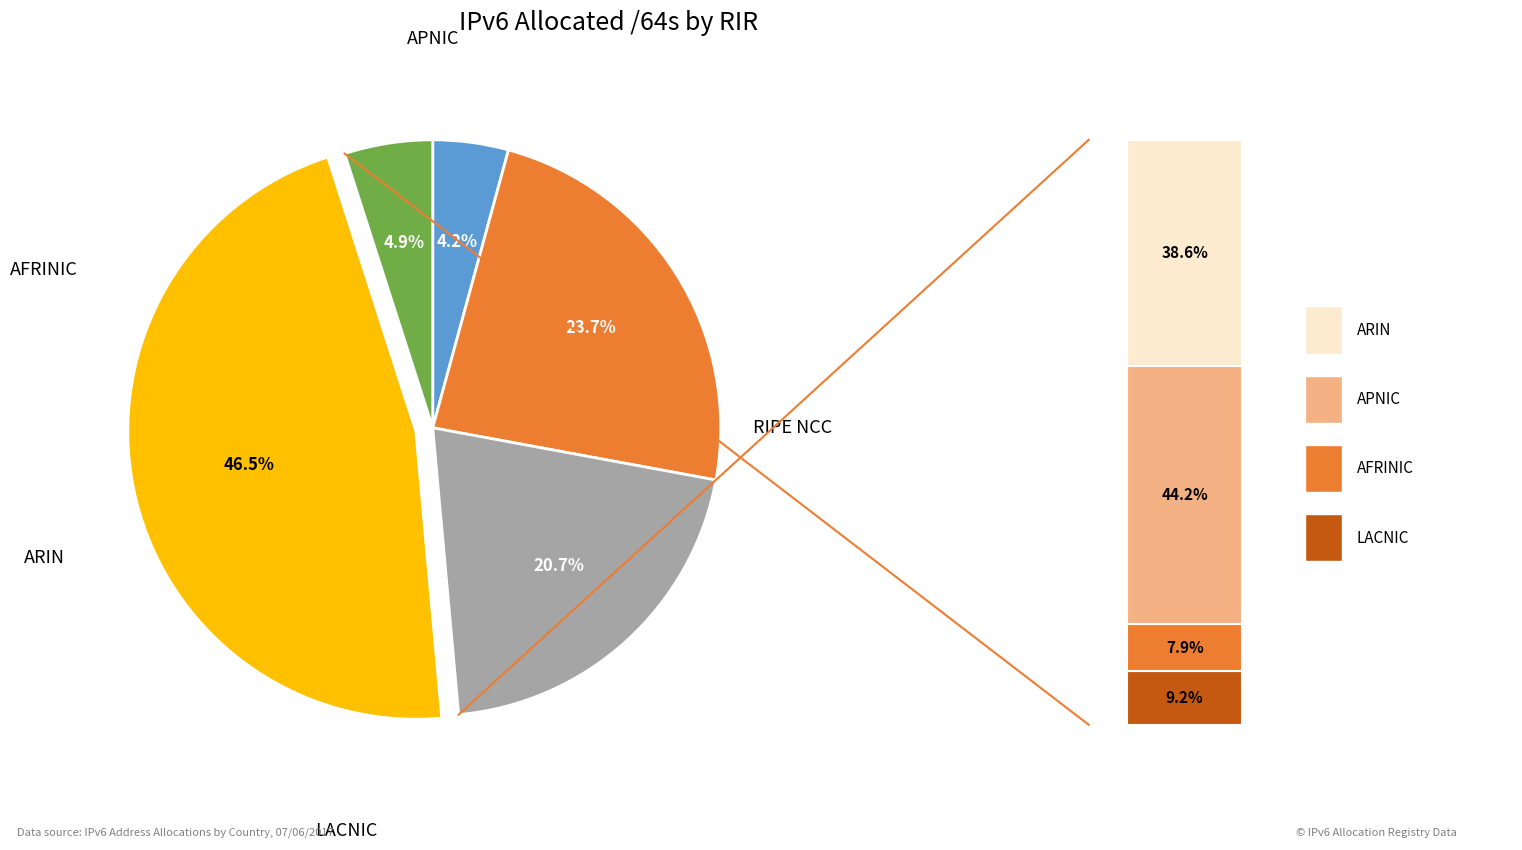

Is it true that afrinic is 4% of the pie?

True